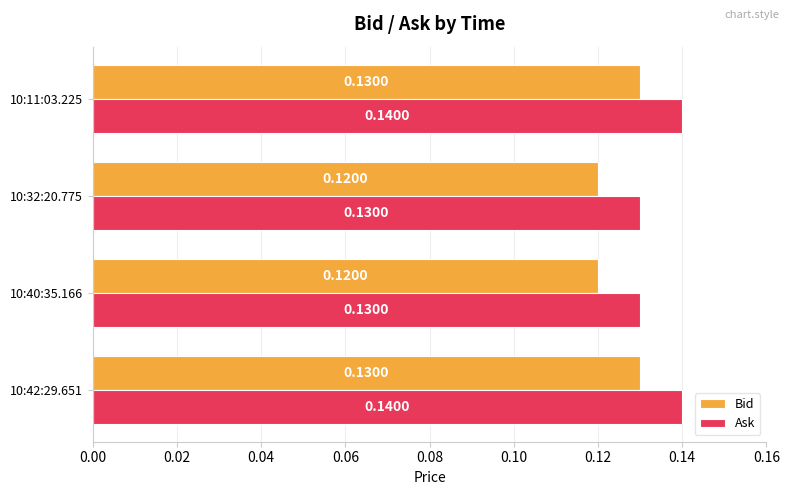

Rank the series by their maximum value, from highest to lowest.

Ask, Bid